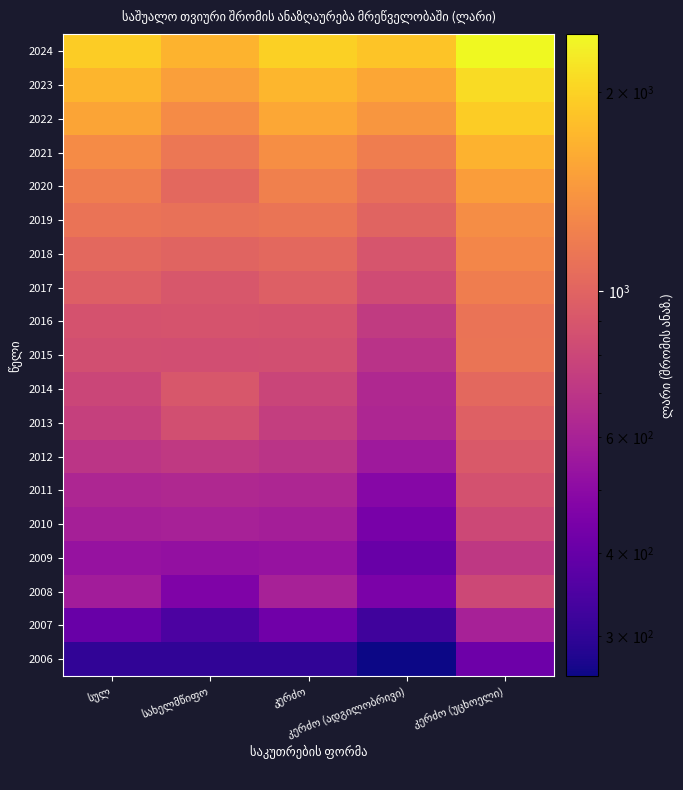

Between სახელმწიფო and კერძო (უცხოელი), which series saw the biggest shift?

2024